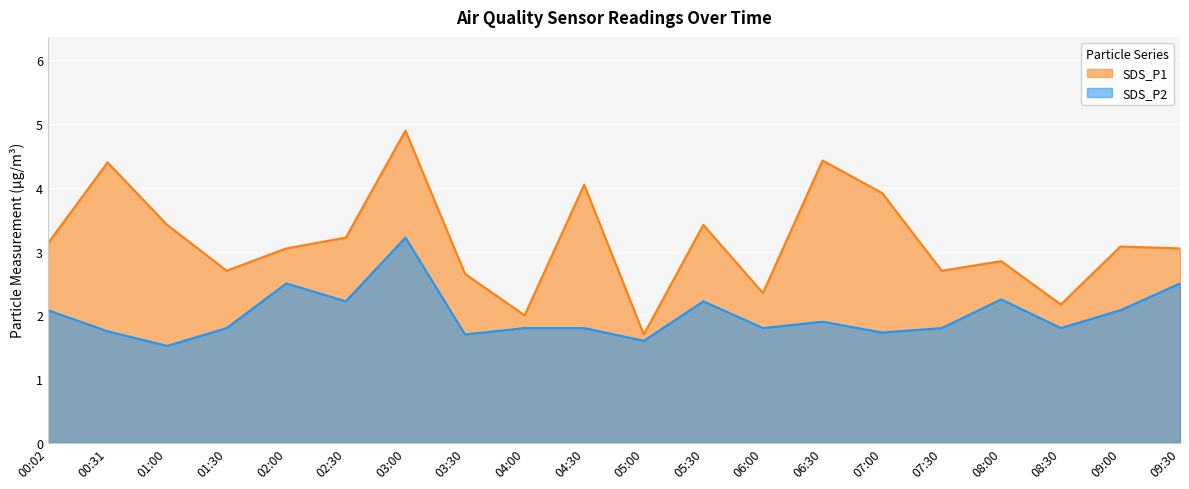

Rank the series by their average value, from lowest to highest.

SDS_P2, SDS_P1